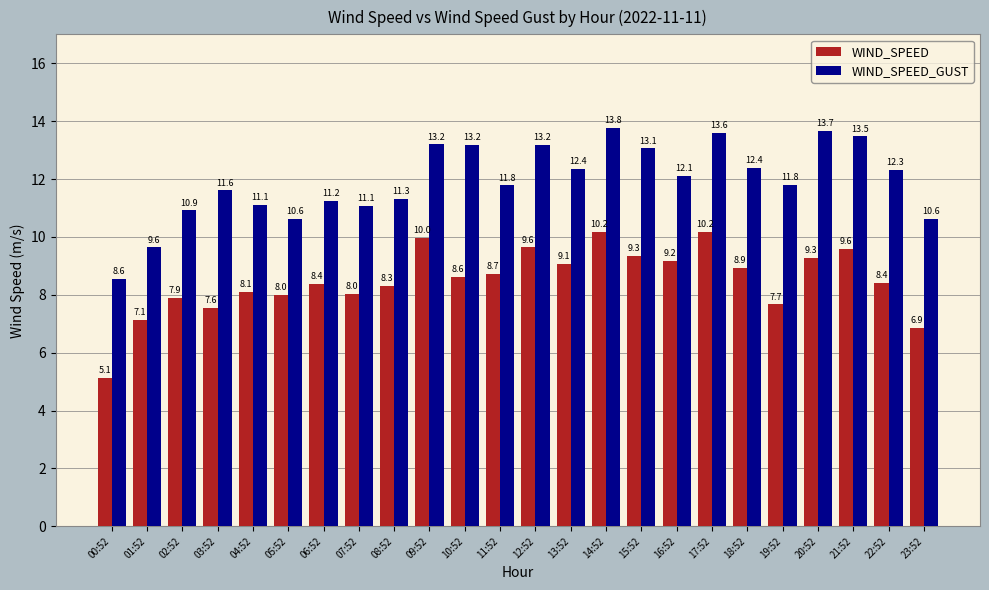

Rank the series by their maximum value, from highest to lowest.

WIND_SPEED_GUST, WIND_SPEED